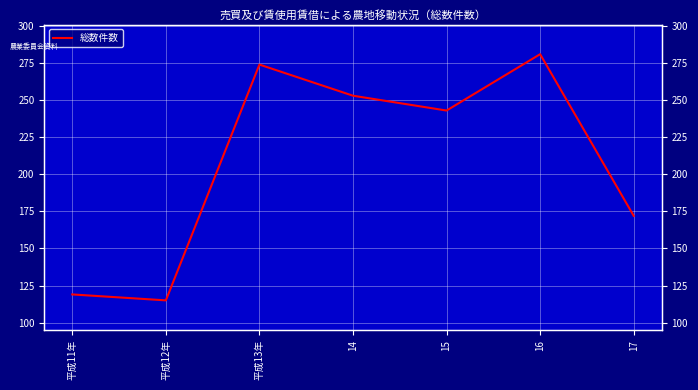

What is the average value?

208